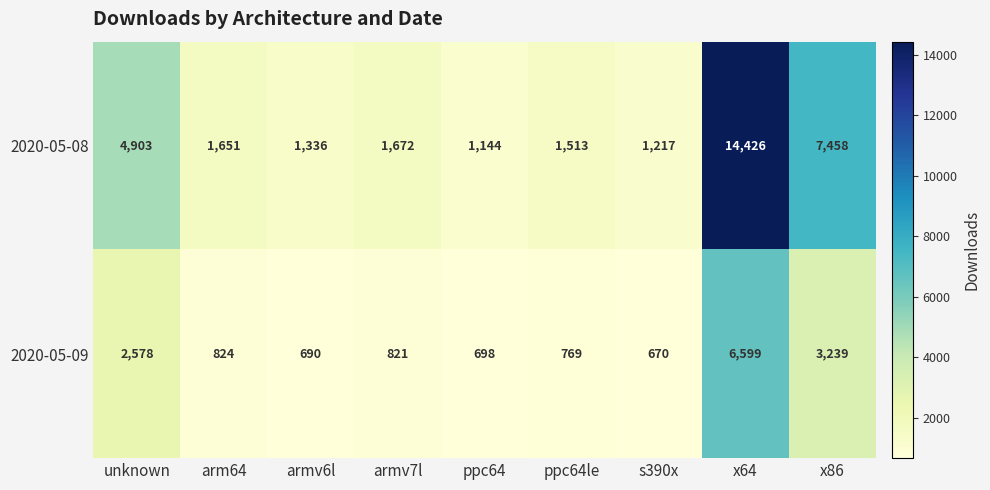

At armv7l, list the series in order from largest to smallest.

2020-05-08, 2020-05-09